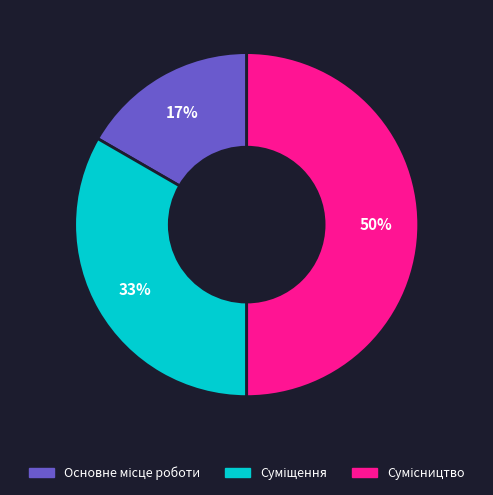

To the nearest percent, what is the average slice percentage?

33%